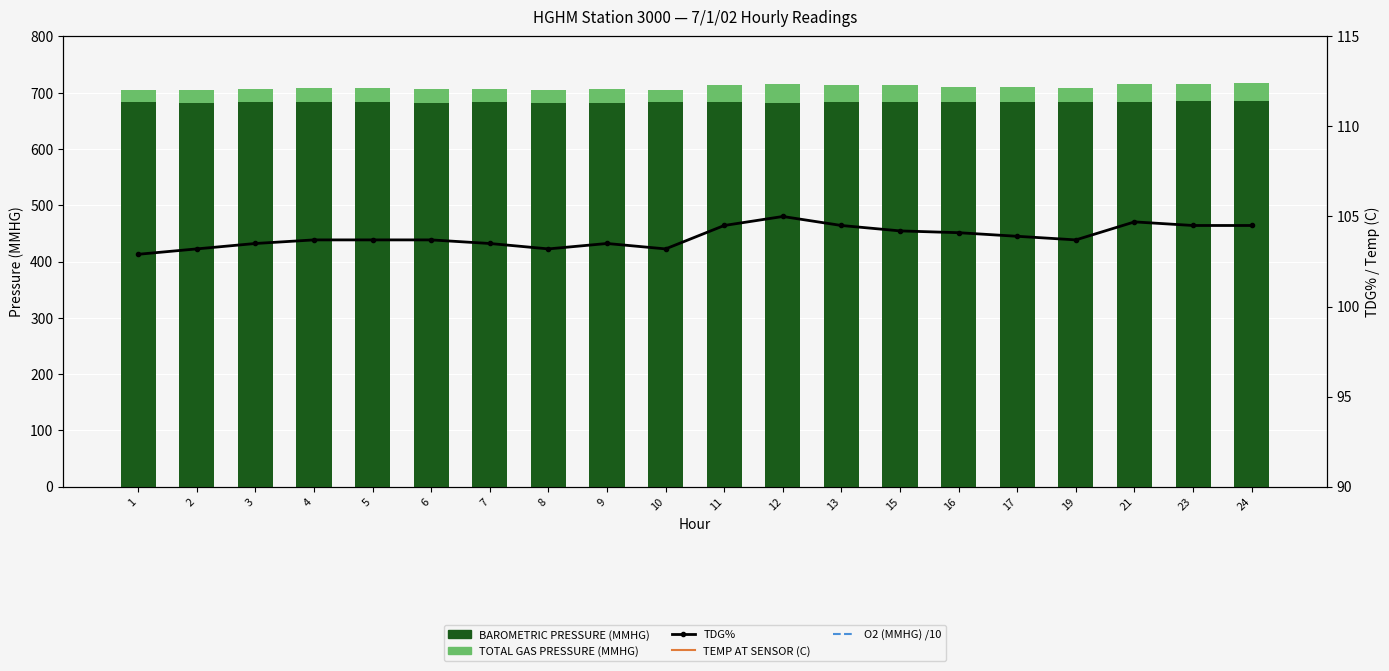

How many data points in TEMP AT SENSOR (C) are less than 10?

10